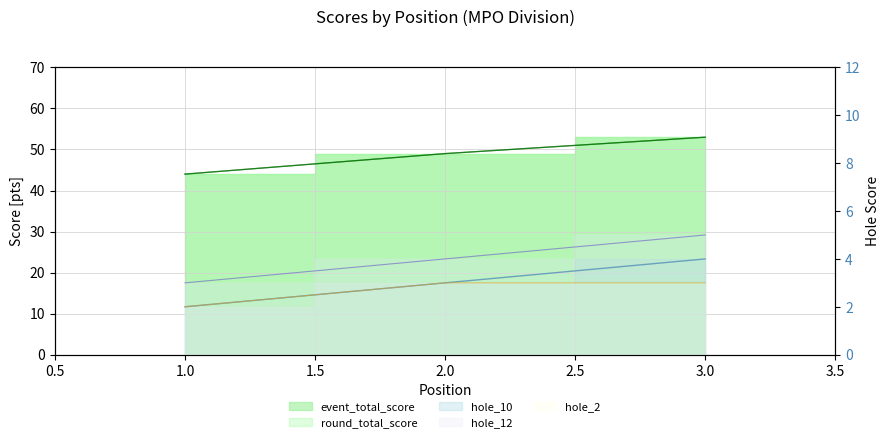

The round_total_score series shows 69 at 2. True or false?

False